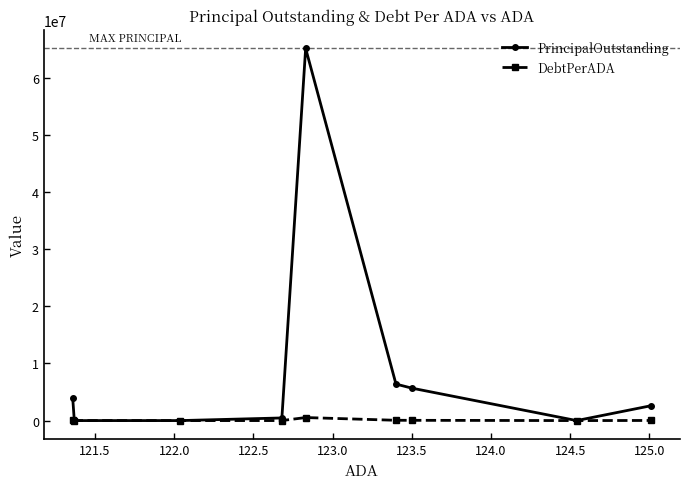

Which series has the largest range (max minus min)?

PrincipalOutstanding